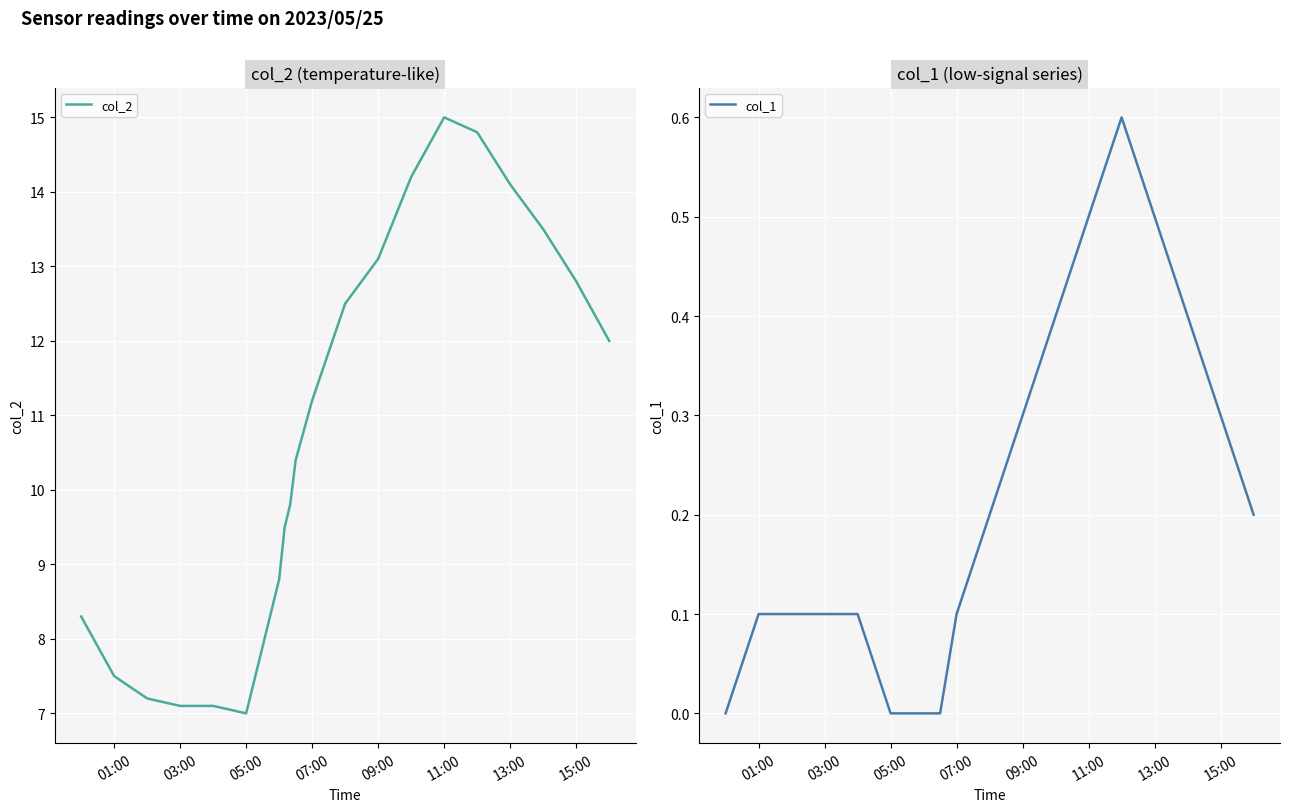

How many interior local peaks does the col_1 series have?

1